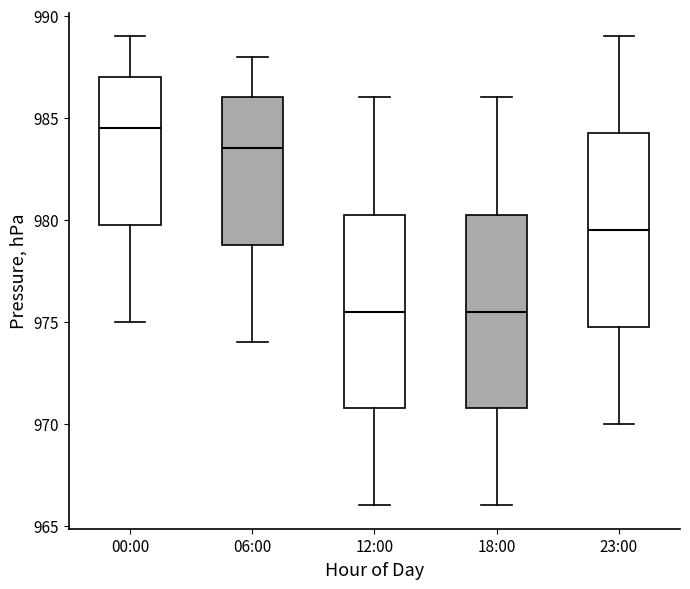

Reading left to right, transcribe this box plot: for each box, give where its median line is, the range the box spans, and where its two whiskers end, as read against the y-axis. The values are not printed on the chart, so give them approximately, as read against the axis.

00:00: median 984.5, box 980.0 to 987.0, whiskers 975.0 to 989.0
06:00: median 983.5, box 979.0 to 986.0, whiskers 974.0 to 988.0
12:00: median 975.5, box 971.0 to 980.5, whiskers 966.0 to 986.0
18:00: median 975.5, box 971.0 to 980.5, whiskers 966.0 to 986.0
23:00: median 979.5, box 975.0 to 984.5, whiskers 970.0 to 989.0